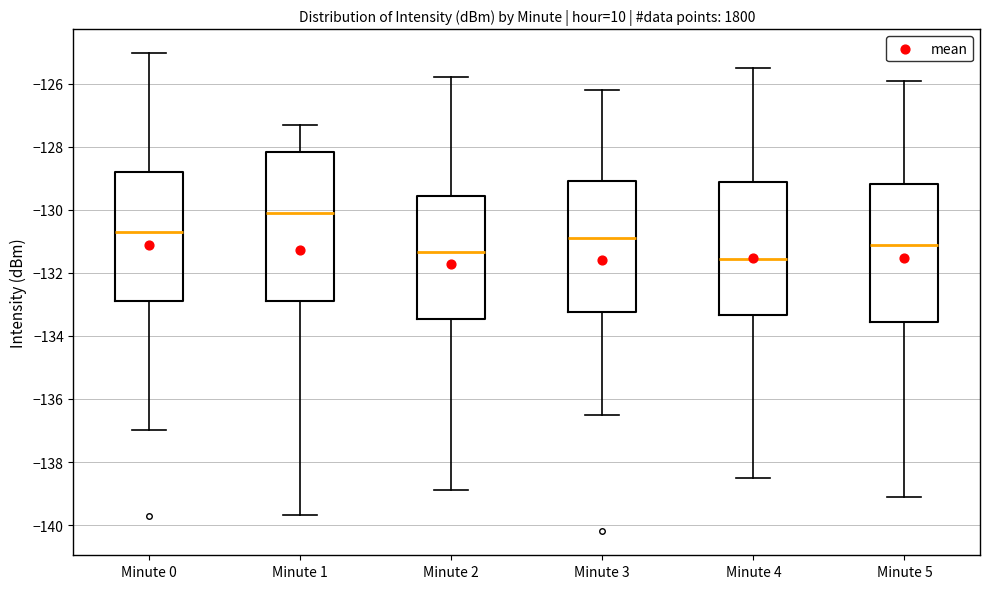

Reading left to right, transcribe this box plot: for each box, give where its median line is, the range the box spans, and where its two whiskers end, as read against the y-axis. The values are not printed on the chart, so give them approximately, as read against the axis.

Minute 0: median -130.6, box -132.8 to -128.8, whiskers -137.0 to -125.0
Minute 1: median -130.2, box -133.0 to -128.2, whiskers -139.6 to -127.2
Minute 2: median -131.4, box -133.4 to -129.6, whiskers -138.8 to -125.8
Minute 3: median -130.8, box -133.2 to -129.0, whiskers -136.4 to -126.2
Minute 4: median -131.6, box -133.4 to -129.2, whiskers -138.4 to -125.4
Minute 5: median -131.0, box -133.6 to -129.2, whiskers -139.0 to -125.8